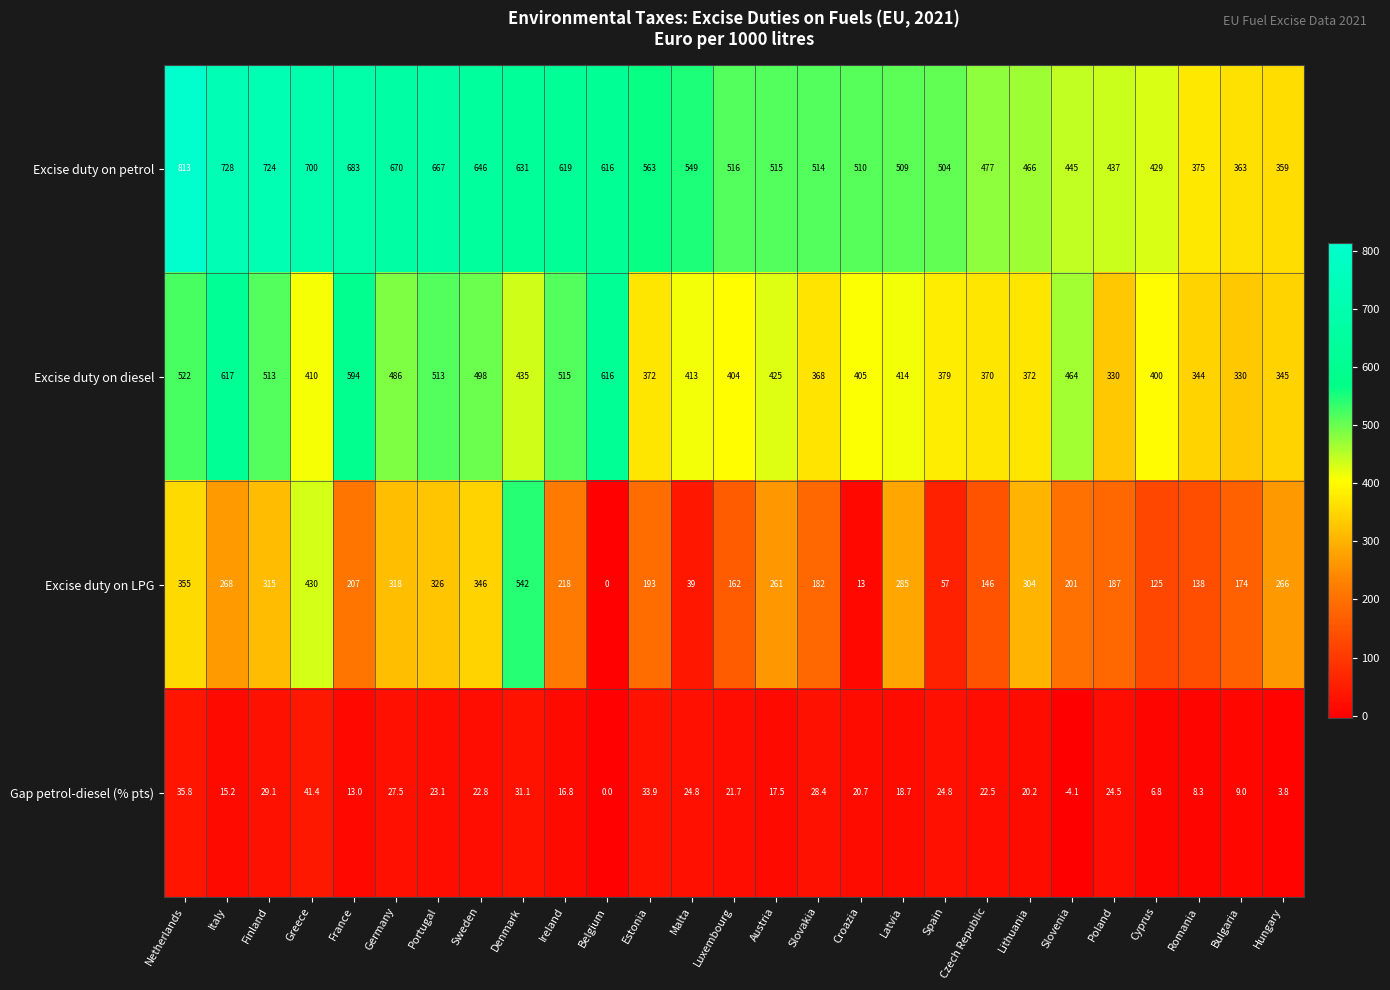

What is the maximum value shown in the chart?

813.0